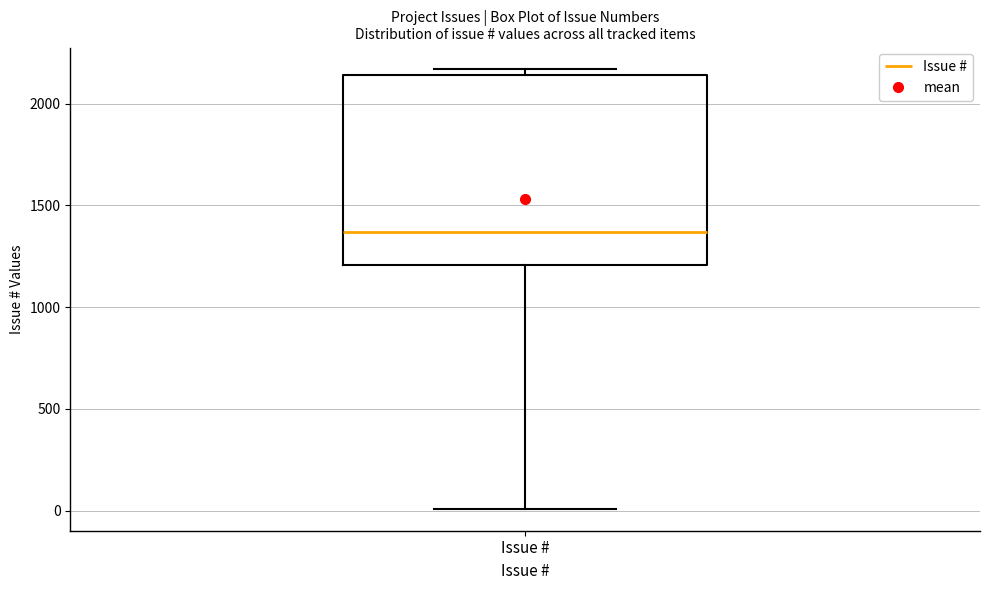

Read this box plot against the y-axis: the position of the median line, the range covered by the box, and the ends of both whiskers. The values are not printed on the chart, so give them approximately, as read against the axis.

median 1350, box 1200 to 2150, whiskers 0 to 2150 (just above the box's upper edge)